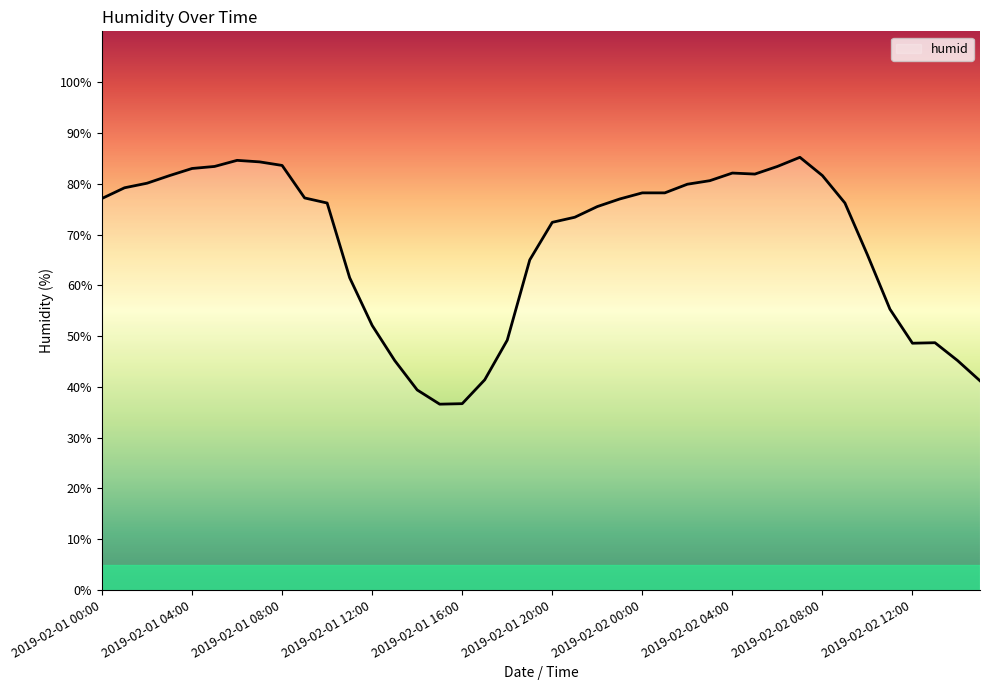

What is the smallest value displayed?

36.6